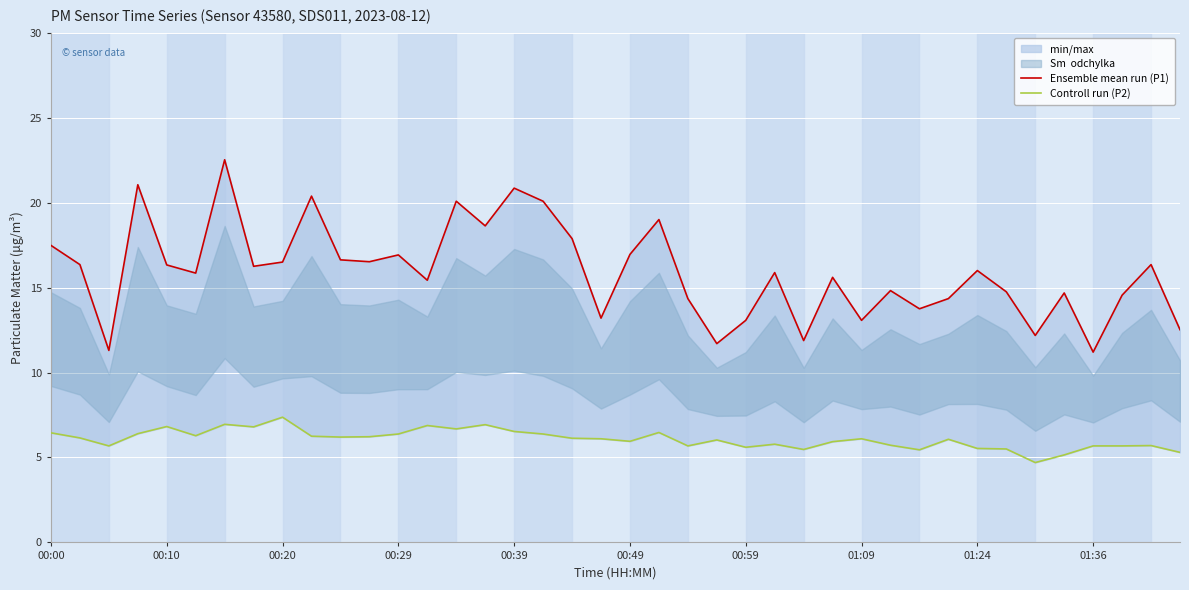

What position from the right is 00:59?

16